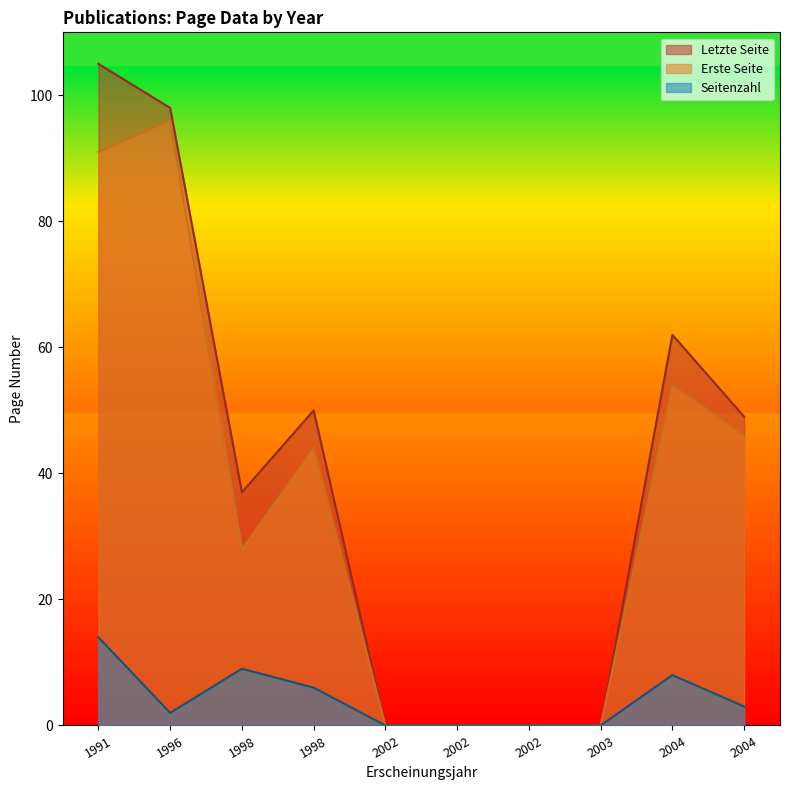

Is the value of Seitenzahl at 2002 greater than the value of Letzte Seite at 1996?

No